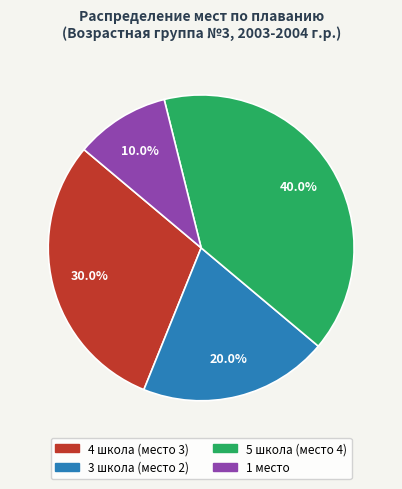

What percentage is the 5 школа (место 4) slice, to the nearest percent?

40%